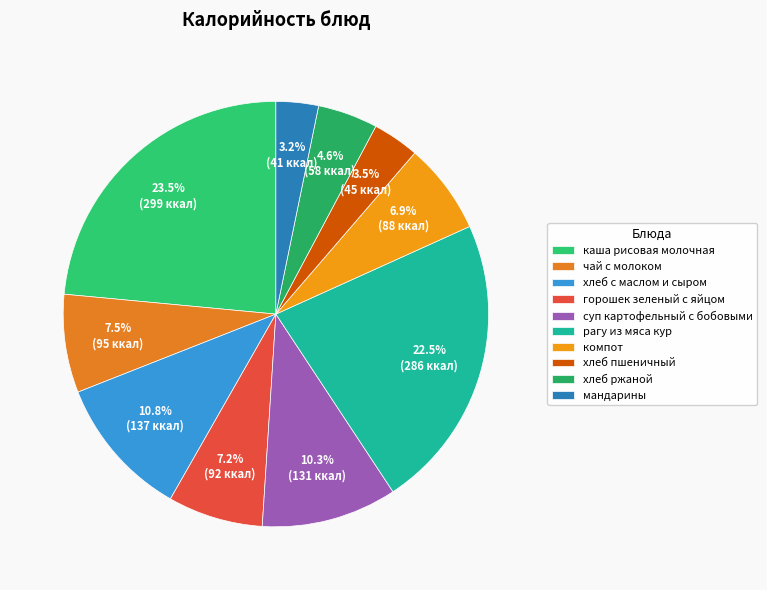

Which category has the smallest portion of the pie?

мандарины